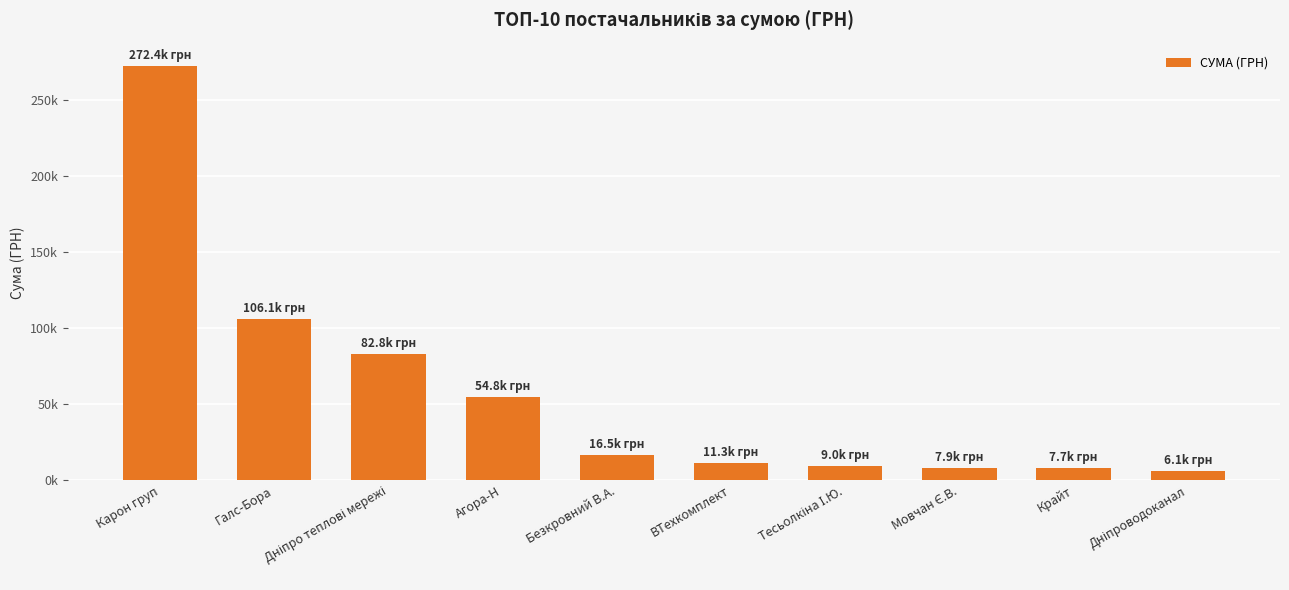

Are the bars horizontal?

No